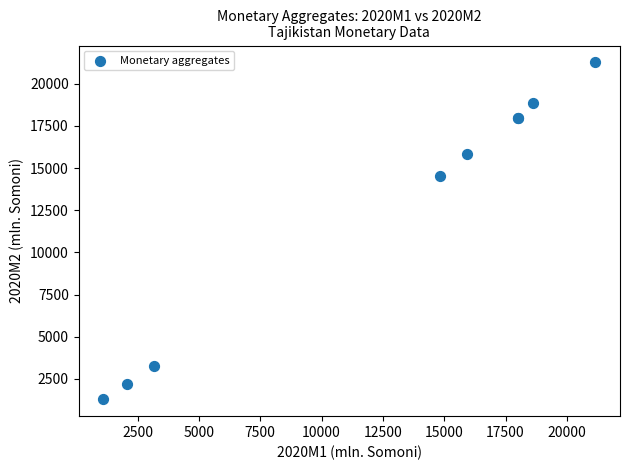

What Y value in the scatter plot is closest to 11275?

14526.5